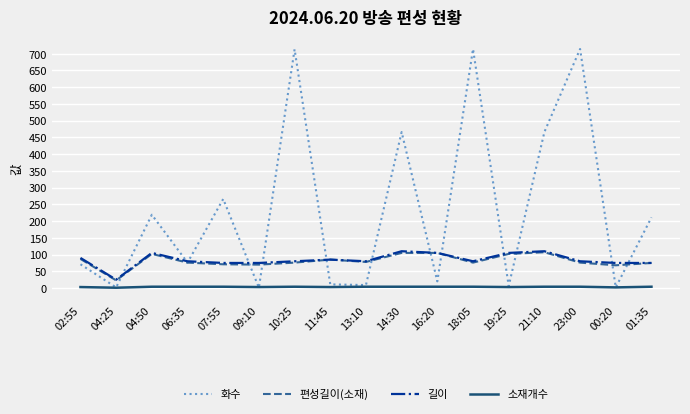

How many values in the 화수 series are below 76?

8